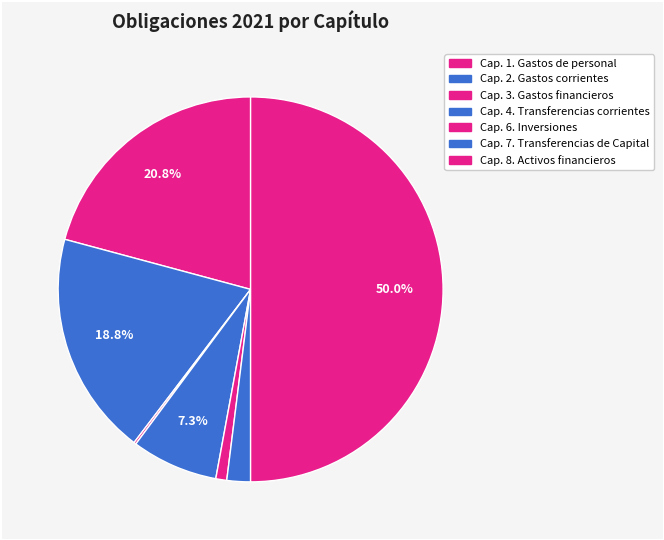

To the nearest percent, what is the difference between the largest and smallest slice percentages?

50%